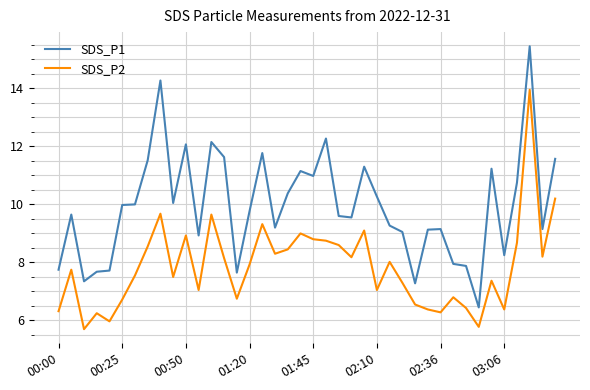

How many lines are shown in the chart?

2